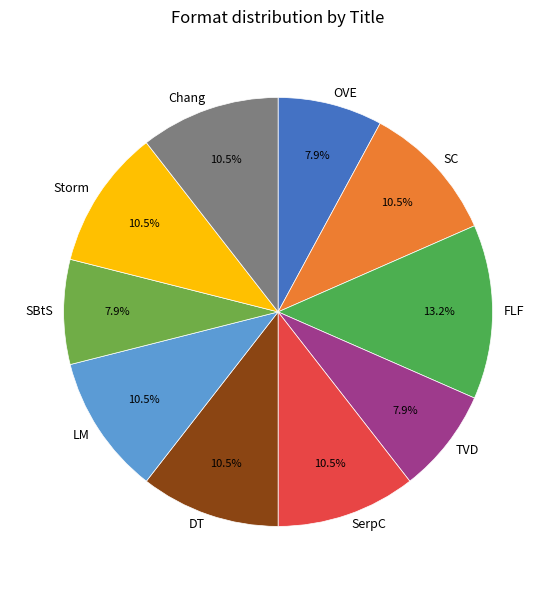

Which category has the biggest portion of the pie?

Foul Lady Fortune